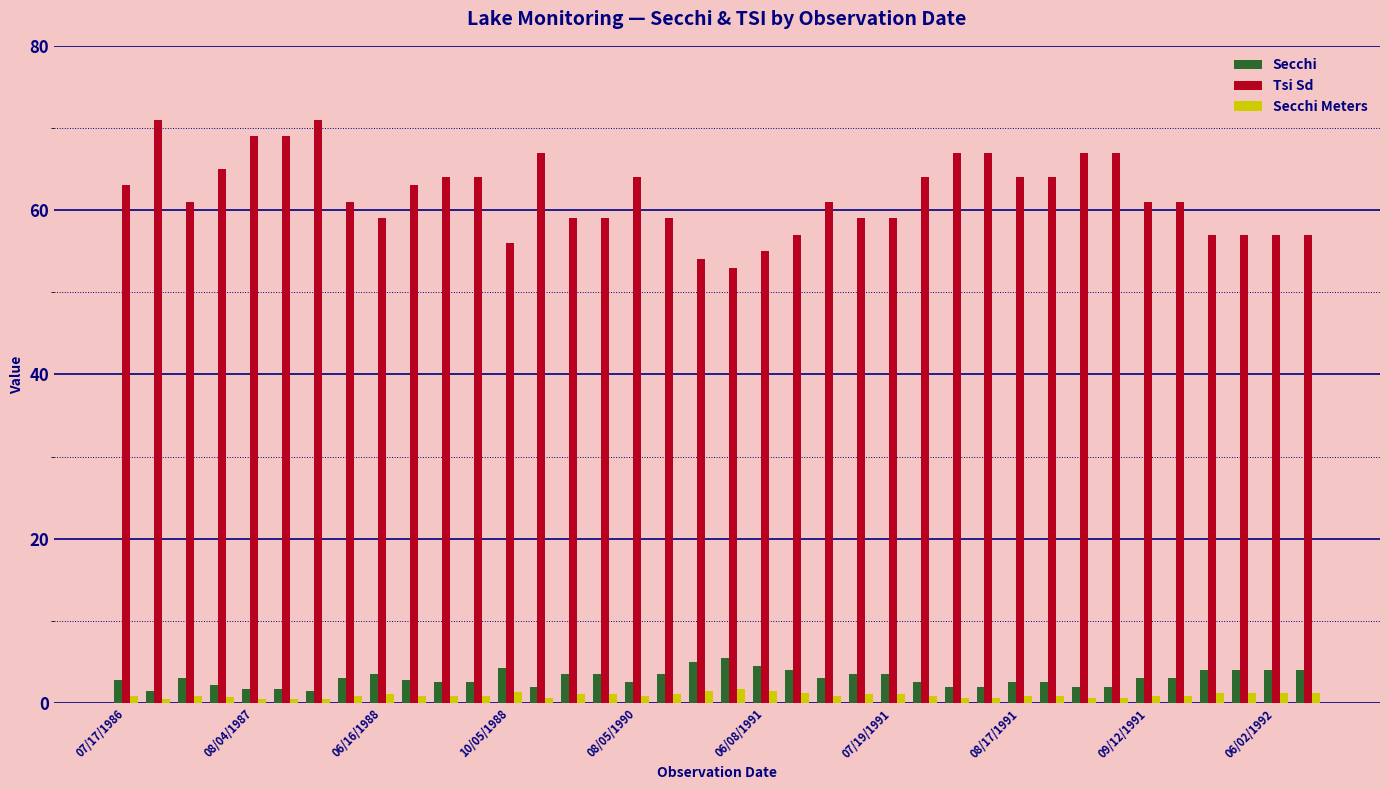

Which series has the widest spread of values?

Tsi Sd